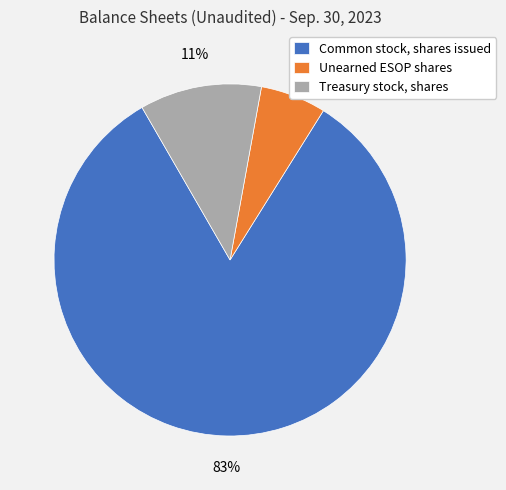

Does Unearned ESOP shares account for over 50% of the chart?

No